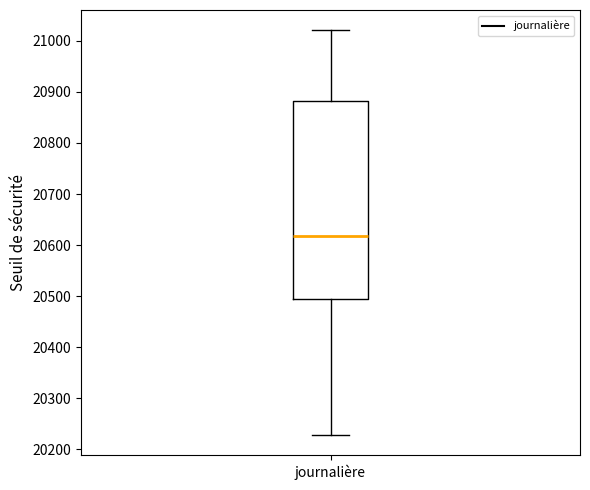

Transcribe this box plot: give where the median line is, the range the box spans, and where the two whiskers end, as read against the y-axis. The values are not printed on the chart, so give them approximately, as read against the axis.

median 20620, box 20490 to 20880, whiskers 20230 to 21020